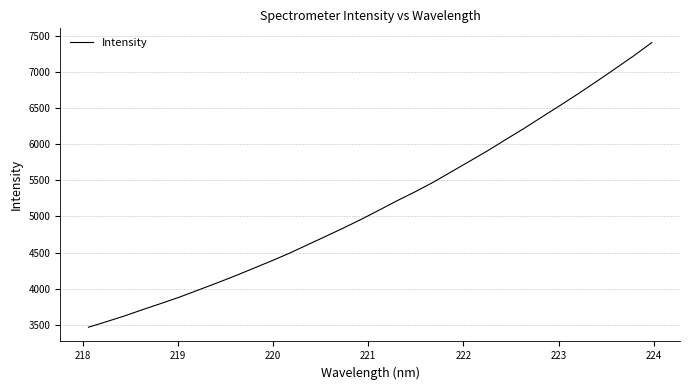

What is the minimum value shown in the chart?

3465.6